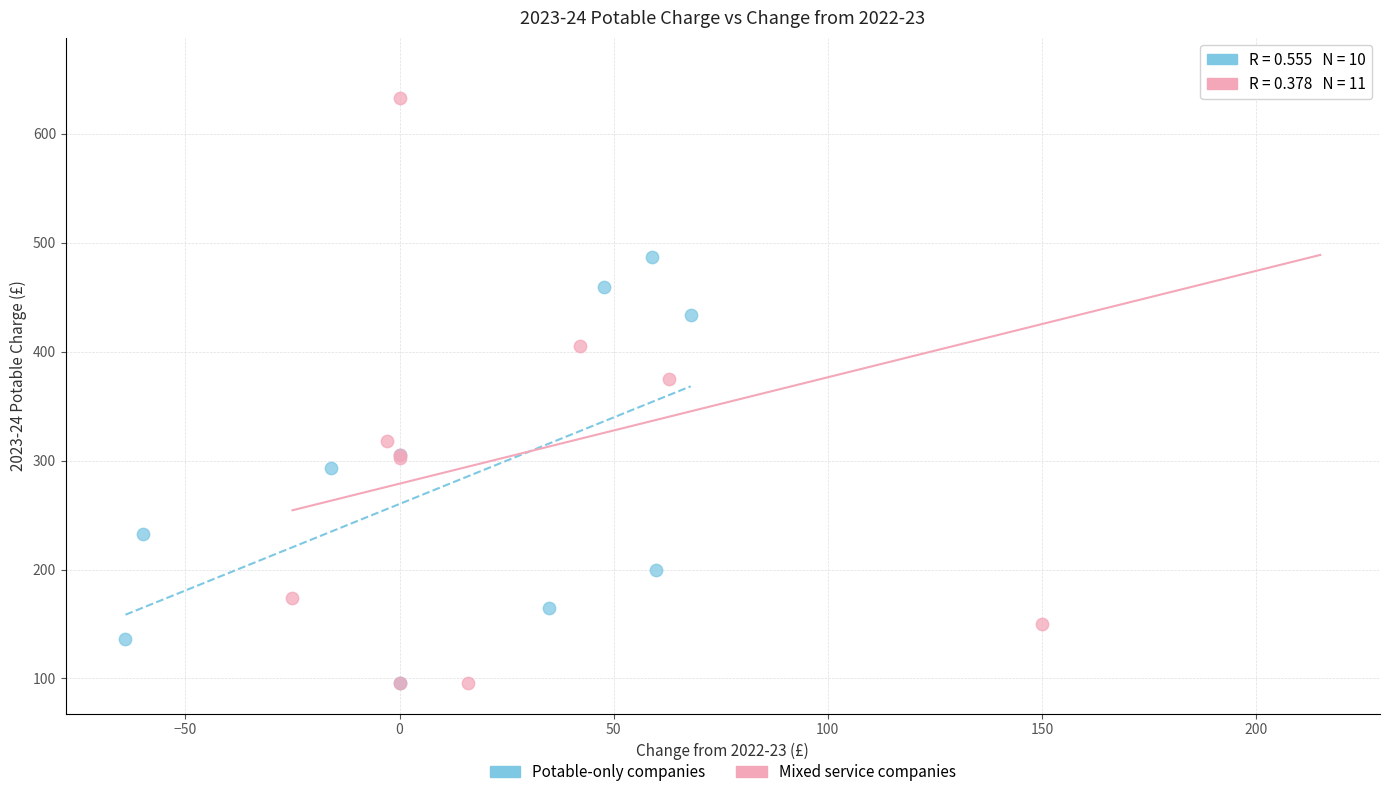

Which series reaches the maximum Y coordinate?

Mixed service companies